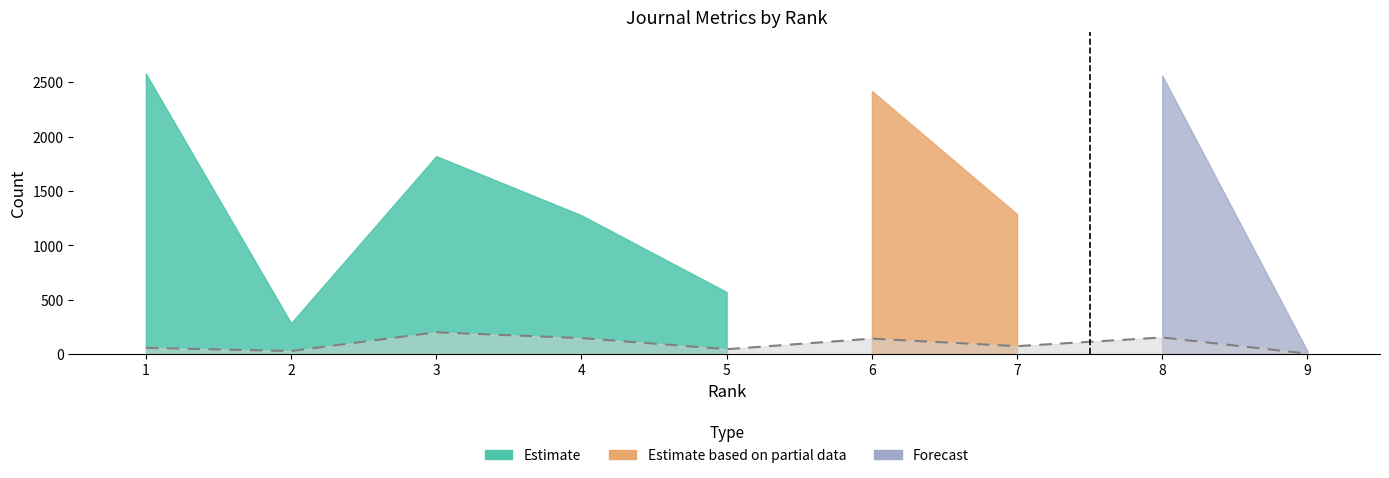

What is the value of the 9th point from the left?

3